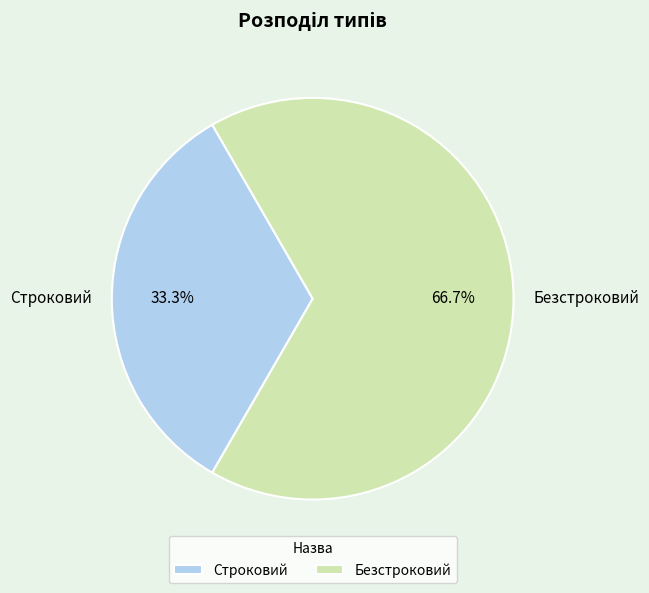

The Безстроковий slice represents 80% of the pie. True or false?

False